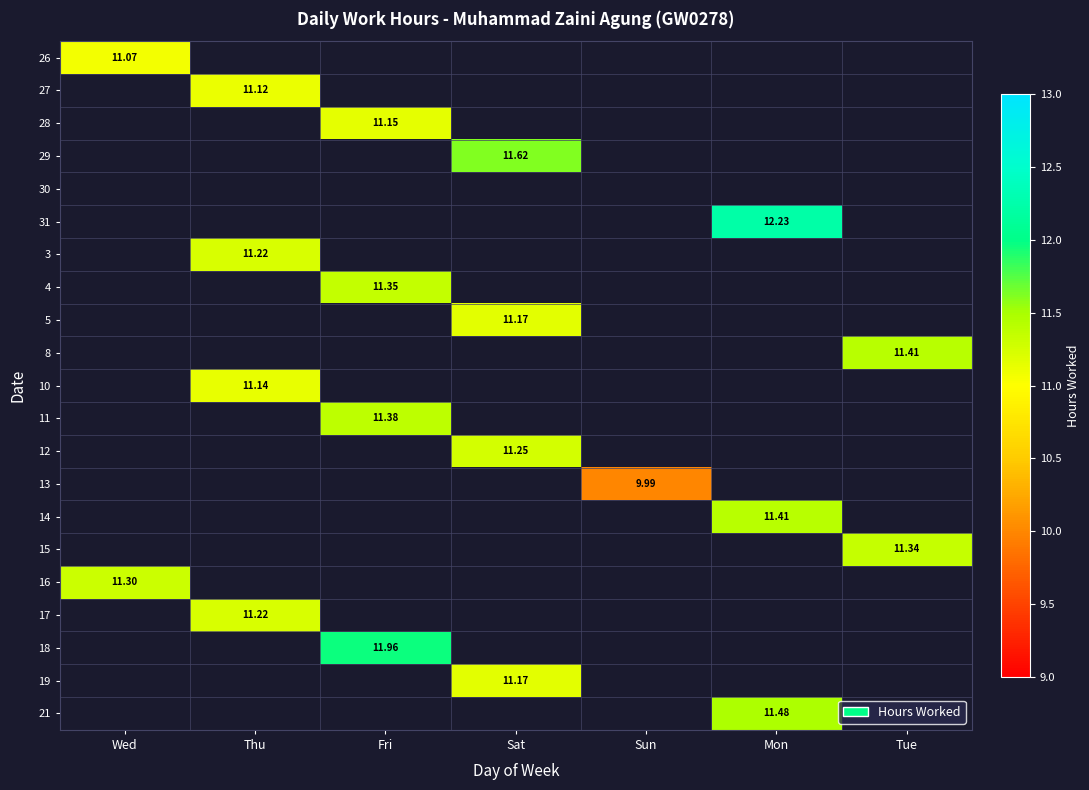

How many categories are shown in the chart?

7